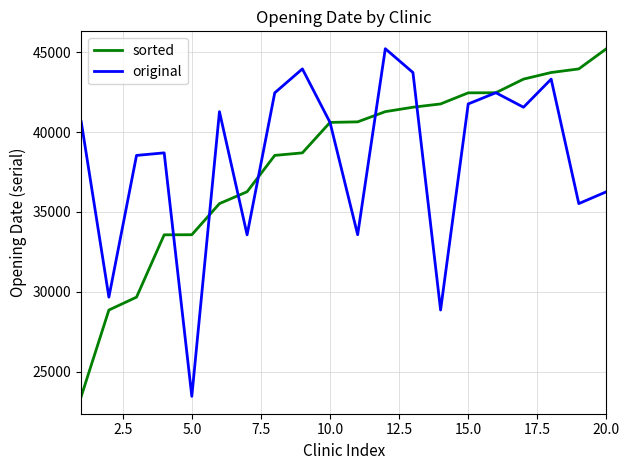

What is the lowest value of the original series?

23457